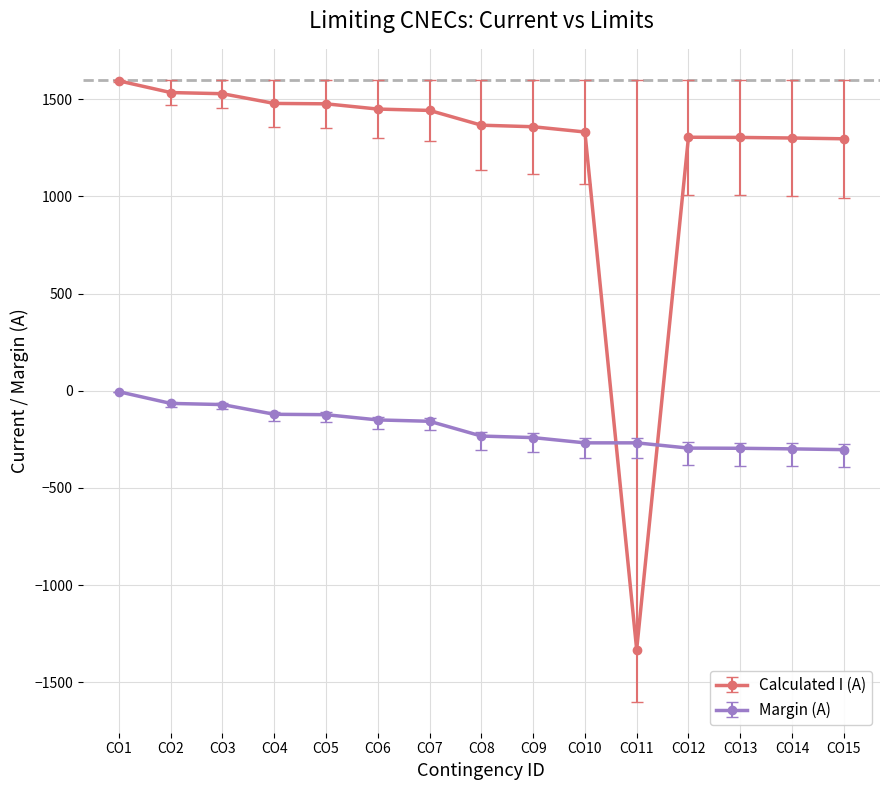

The value of Margin (A) at CO15 is -303. True or false?

True